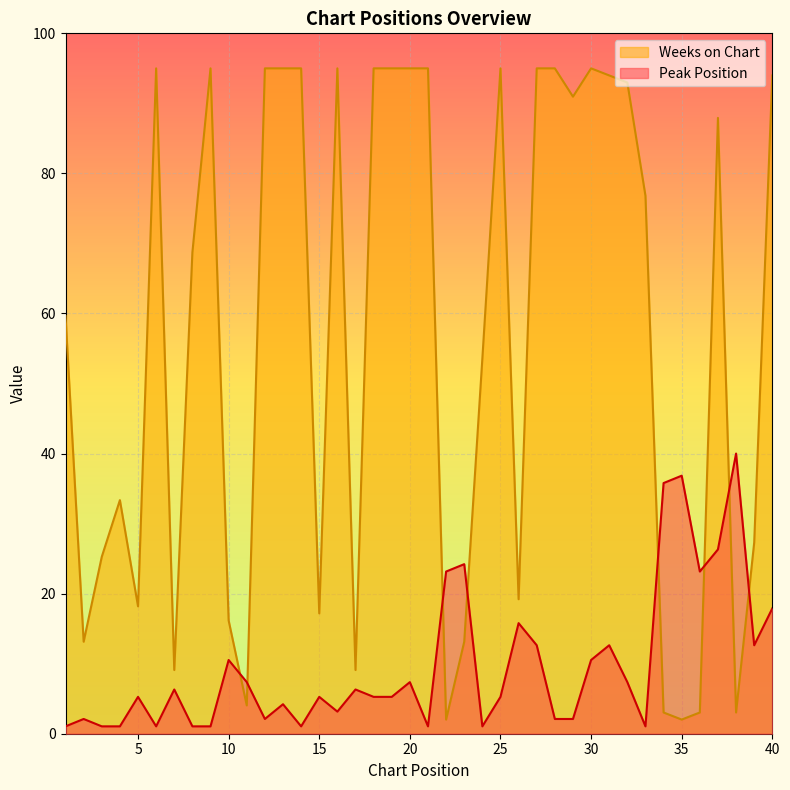

What is the sum of the Peak Position values at 4 and 33?

2.1